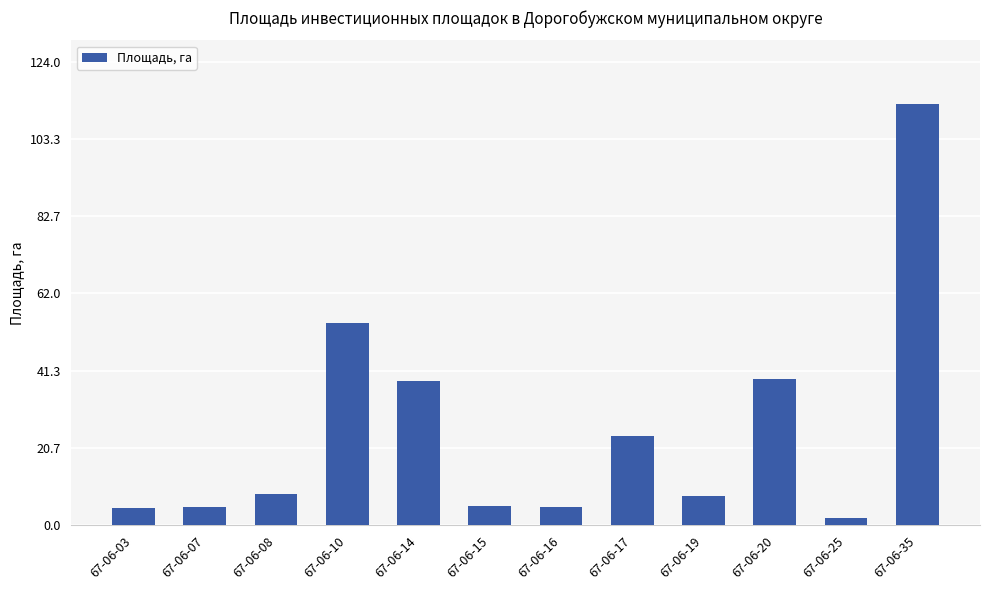

How many categories are shown in the chart?

12